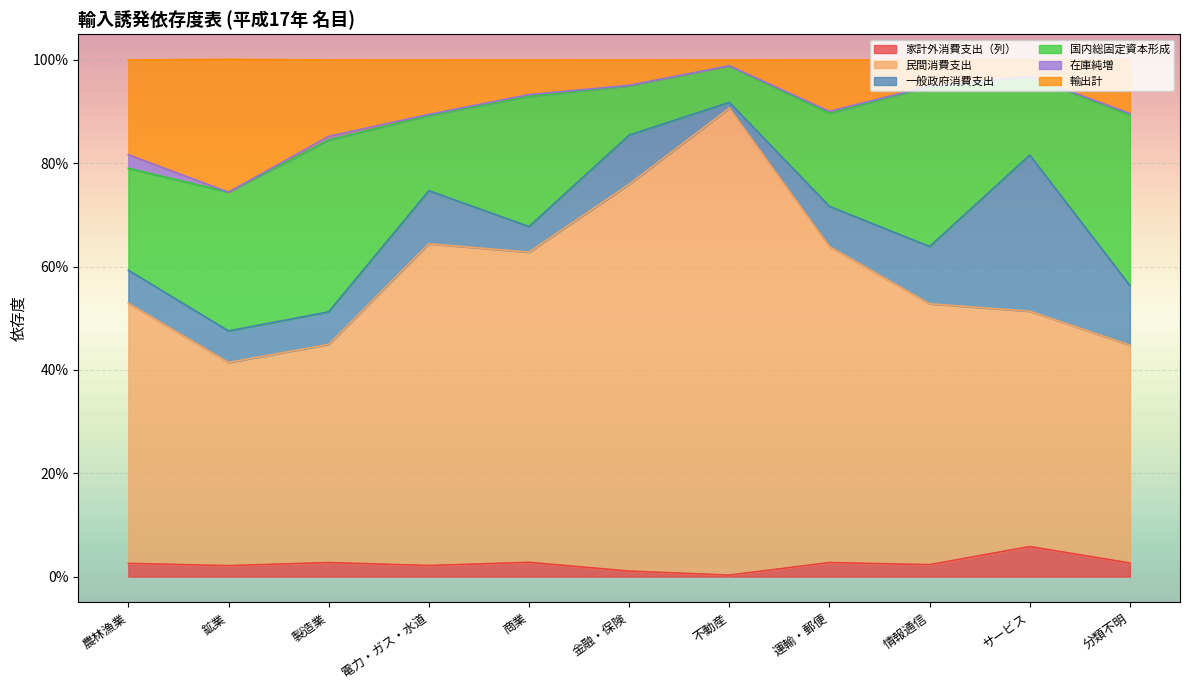

At which label does 民間消費支出 reach its minimum?

鉱業